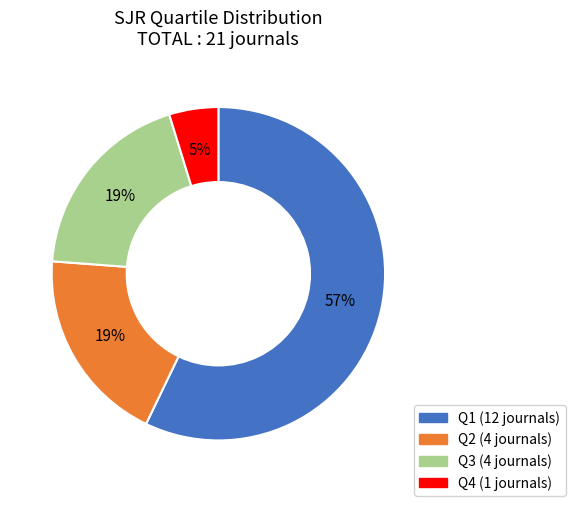

Combined, do Q3 and Q2 account for over 50%?

No